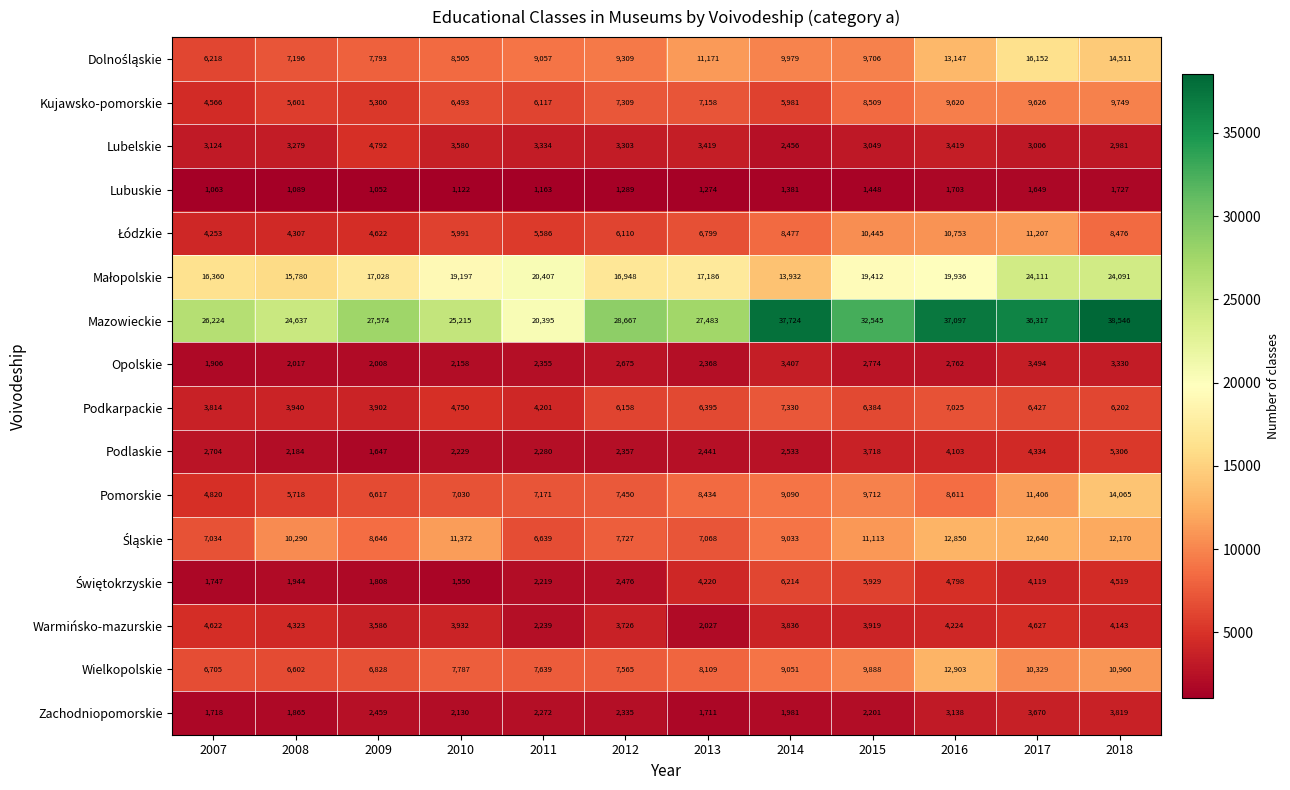

At which label is Podlaskie closest to 3476?

2015